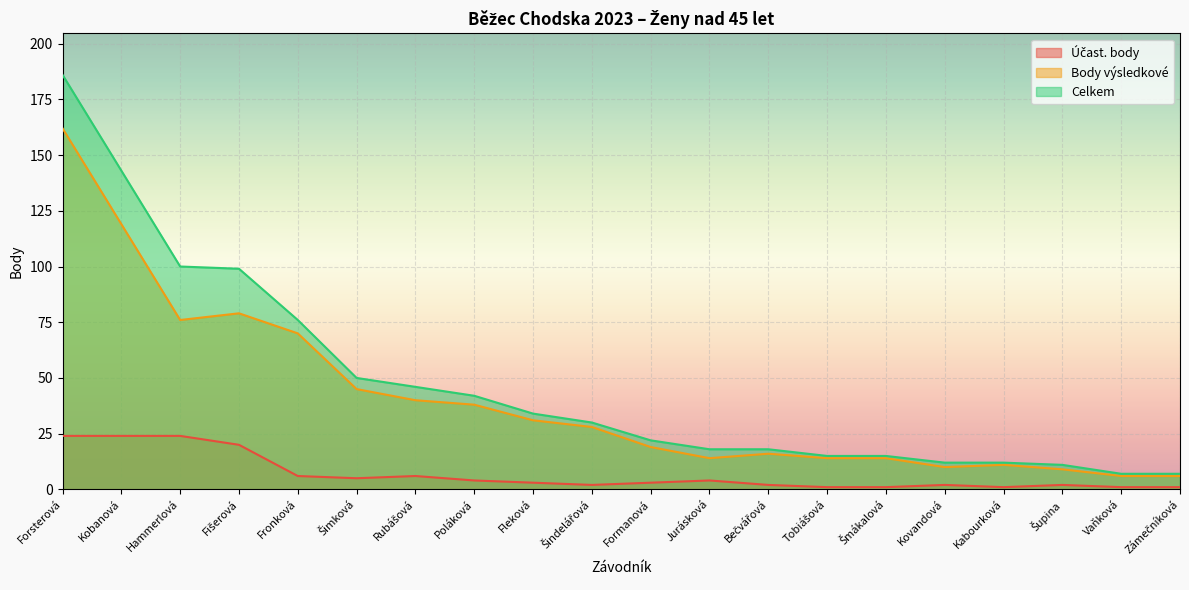

The value of Body výsledkové at Bečvářová is 16. True or false?

True